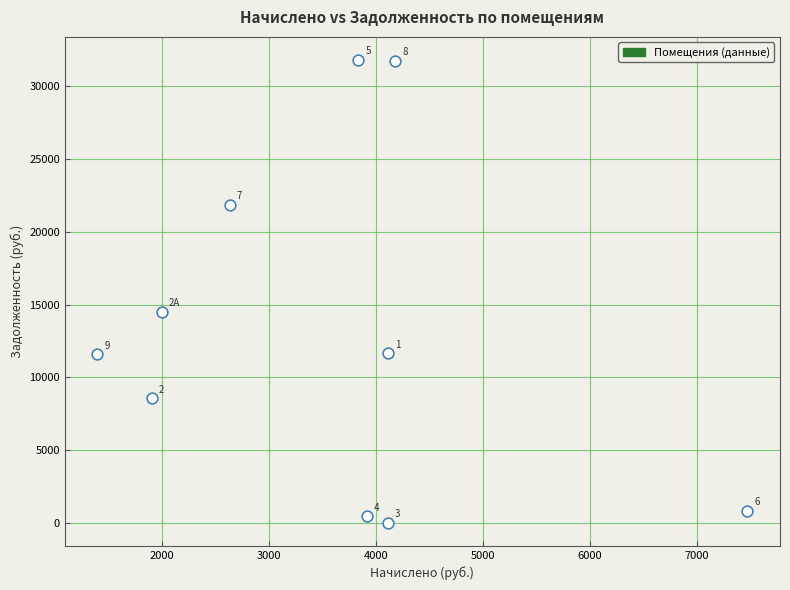

What is the range of X values (max minus min)?

6076.8